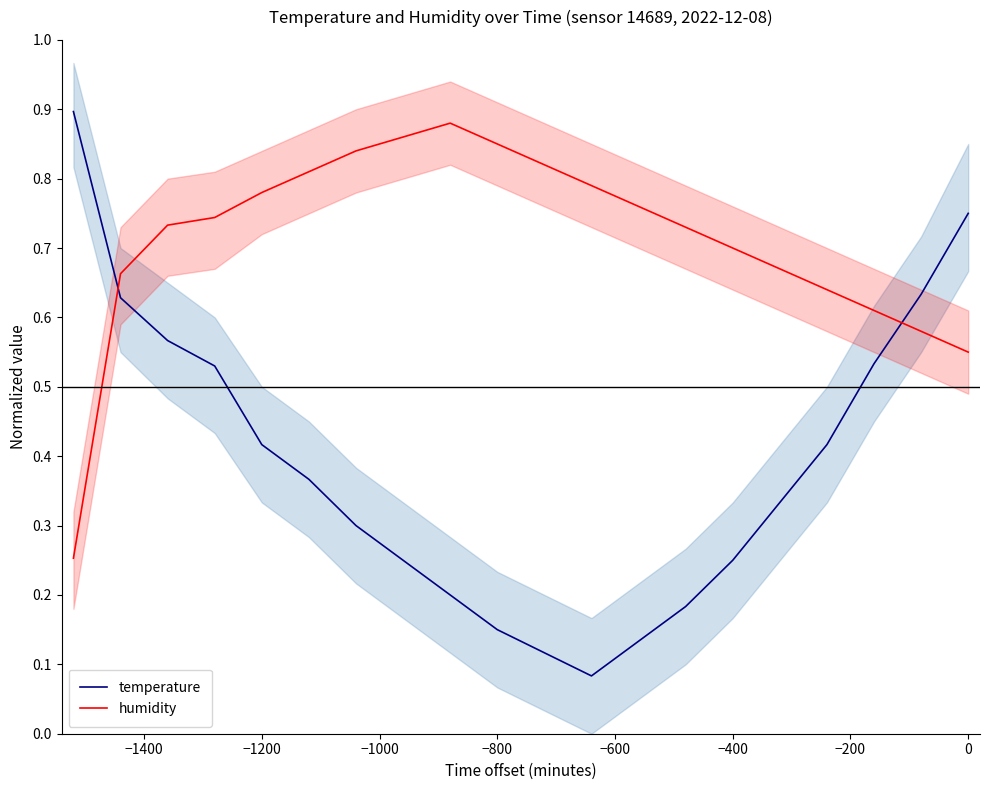

What are all the series names shown in the legend?

temperature, humidity